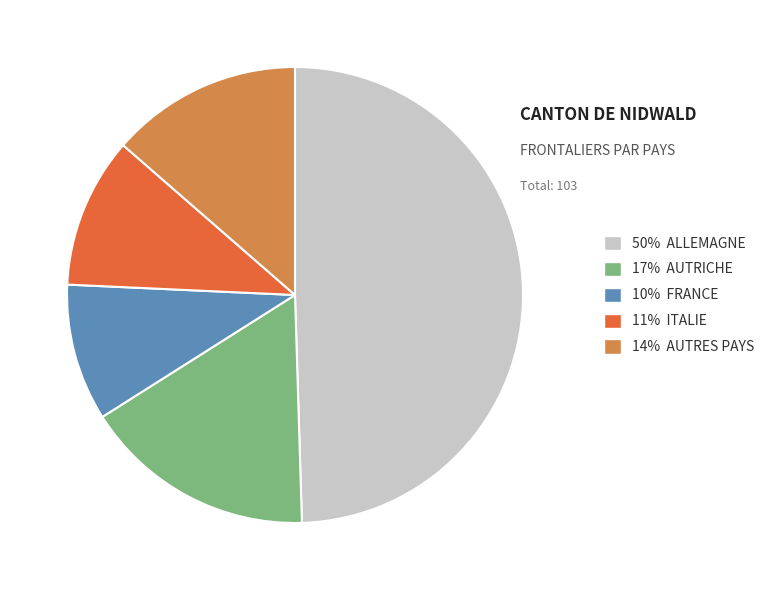

How many slices are in this pie chart?

5